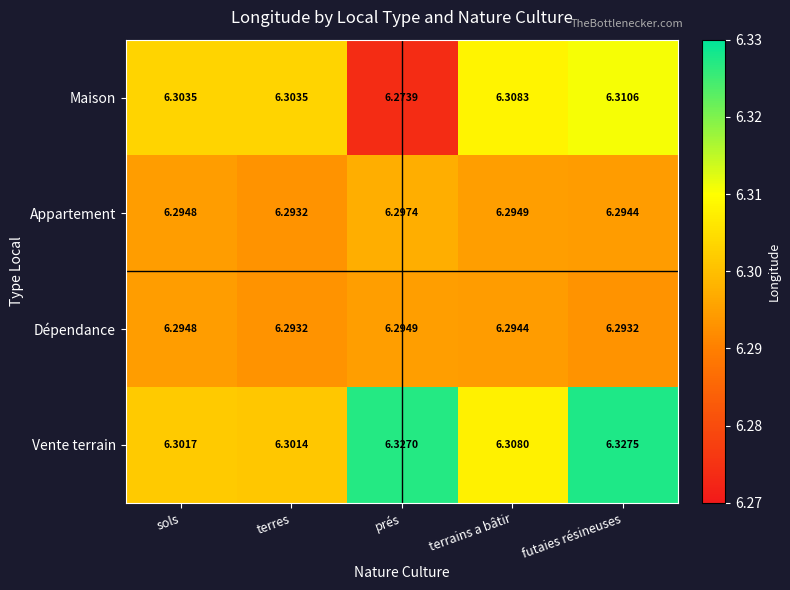

At which label is Appartement closest to 6?

terres